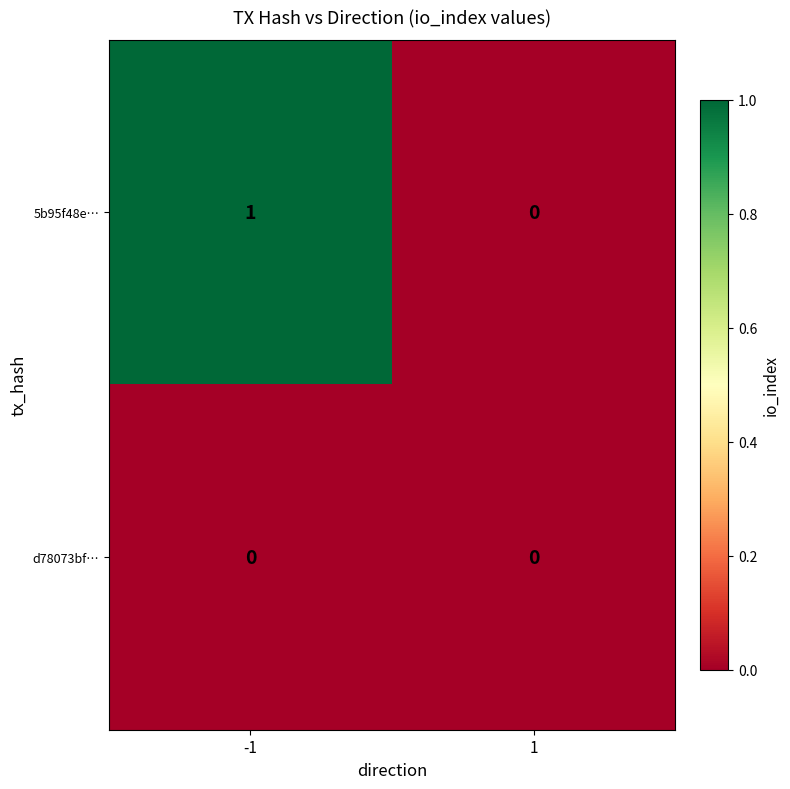

At which category is the sum across all series the highest?

-1